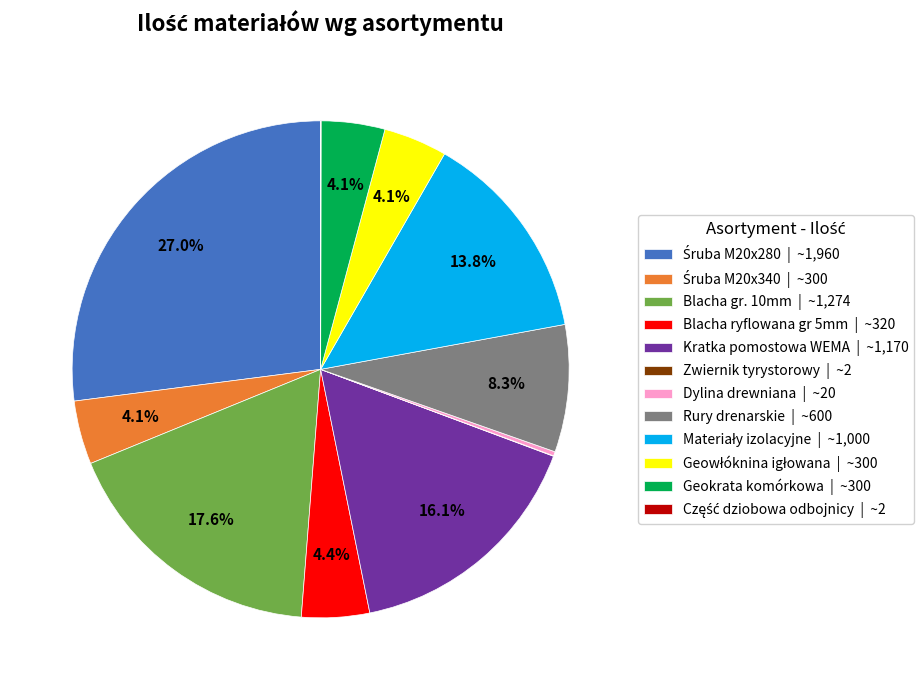

Combined, do Blacha ryflowana gr 5mm | ~320 and Rury drenarskie | ~600 account for over 50%?

No